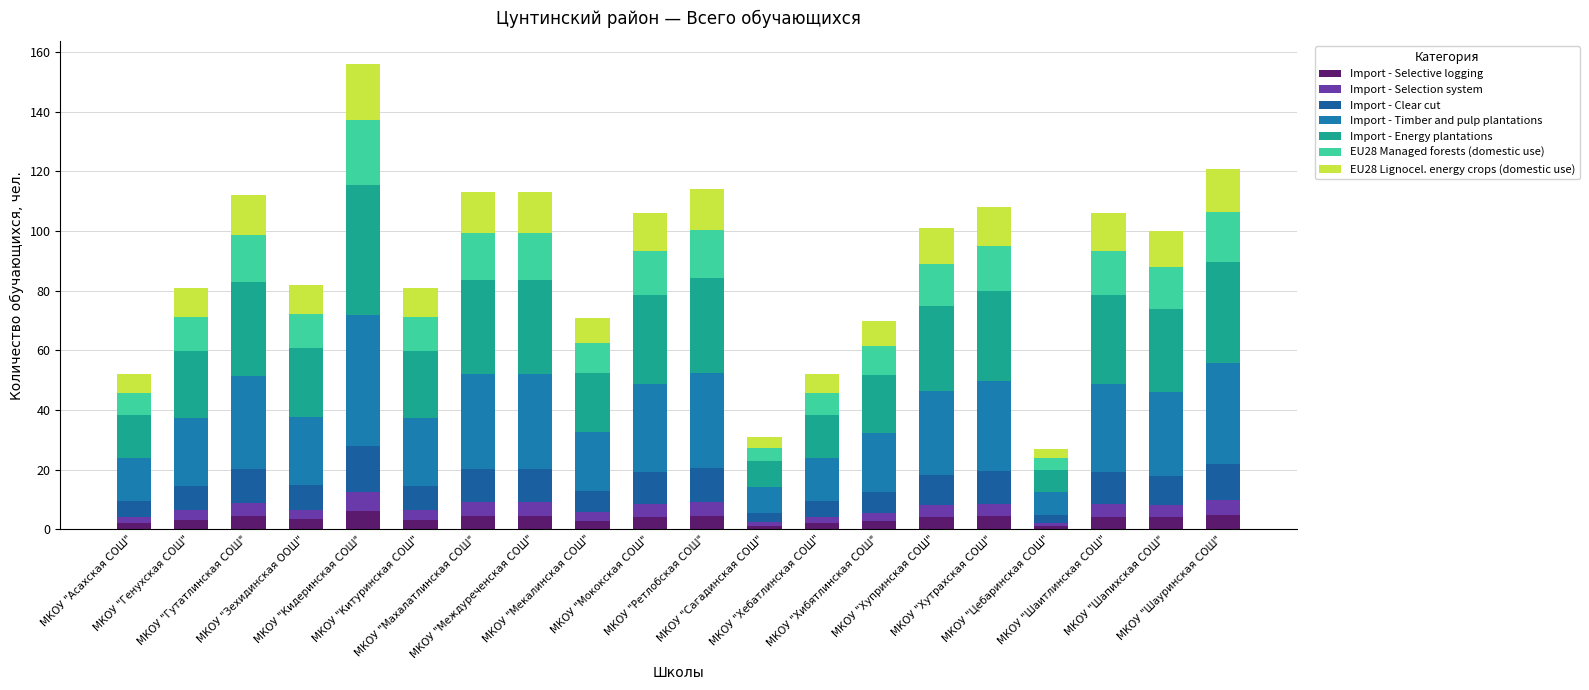

What is the label of the 7th bar from the left?

МКОУ "Махалатлинская СОШ"